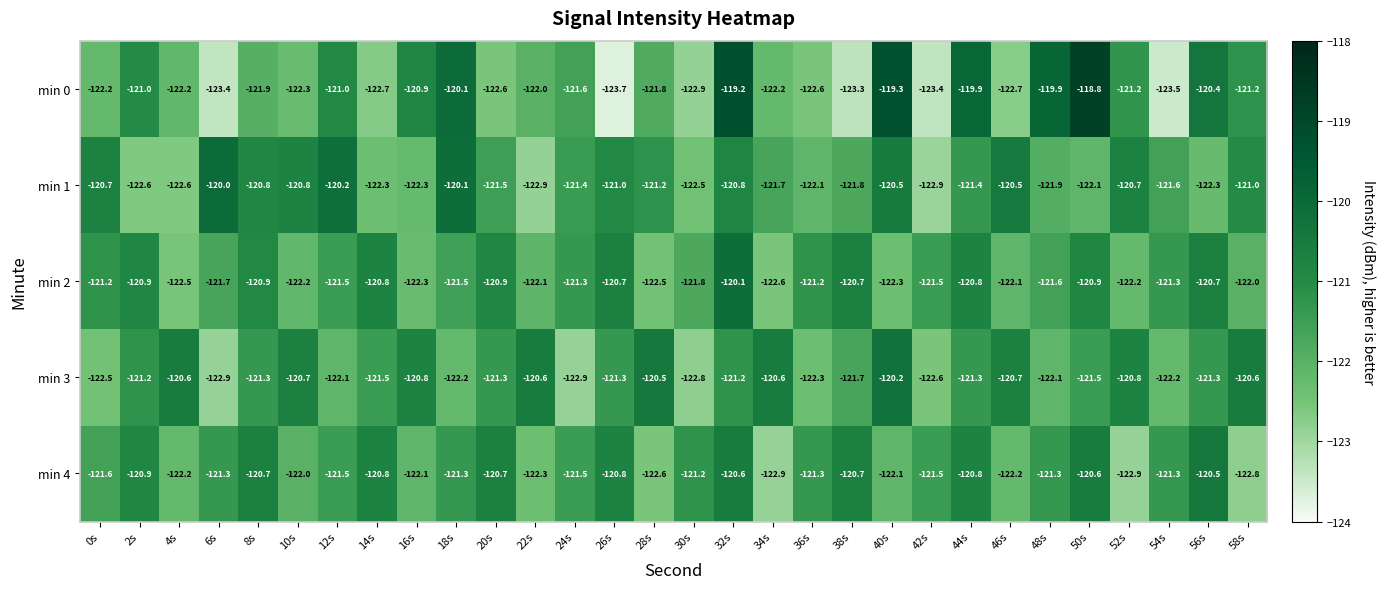

Where does the min 1 series first go above -121?

0s